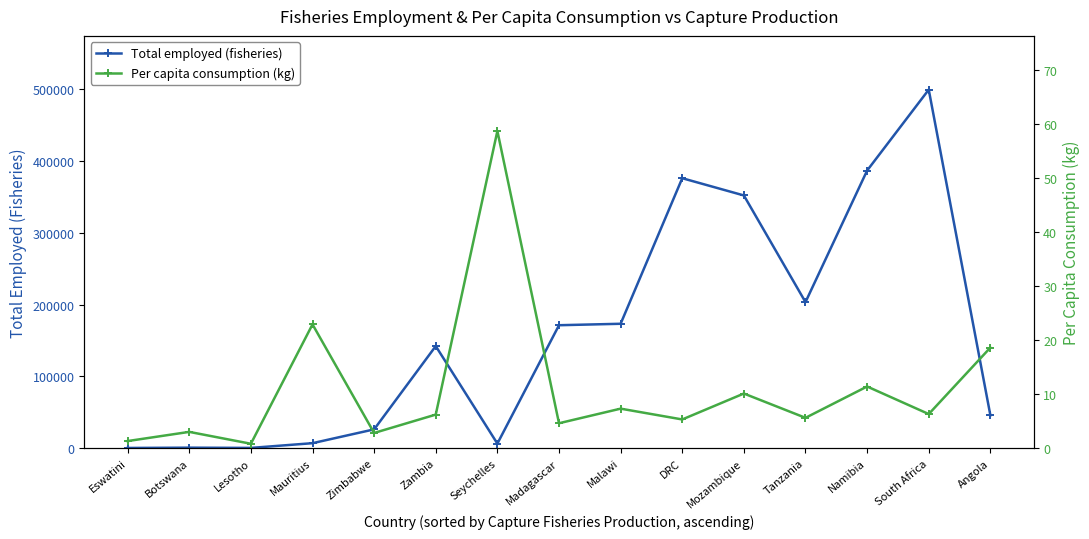

What is the maximum value shown in the chart?

499749.0